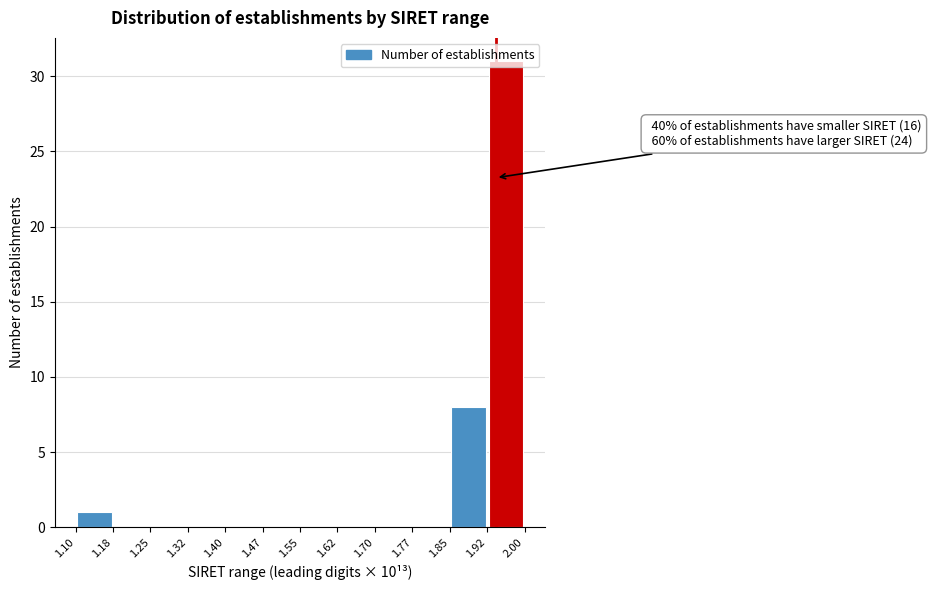

Over which range of the x-axis is the bar tallest?

1.92 to 2.00